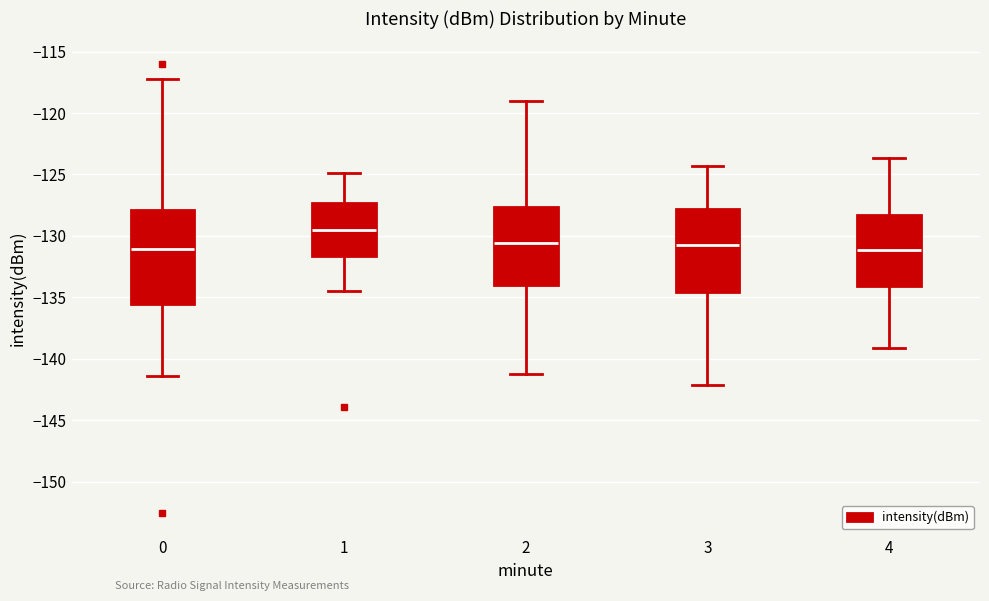

Reading left to right, read every box against the y-axis: the position of its median line, the range the box covers, and the ends of its whiskers. The values are not printed on the chart, so give them approximately, as read against the axis.

0: median -131.0, box -135.5 to -128.0, whiskers -141.5 to -117.5
1: median -129.5, box -131.5 to -127.5, whiskers -134.5 to -125.0
2: median -130.5, box -134.0 to -127.5, whiskers -141.0 to -119.0
3: median -130.5, box -134.5 to -128.0, whiskers -142.0 to -124.5
4: median -131.0, box -134.0 to -128.5, whiskers -139.0 to -123.5